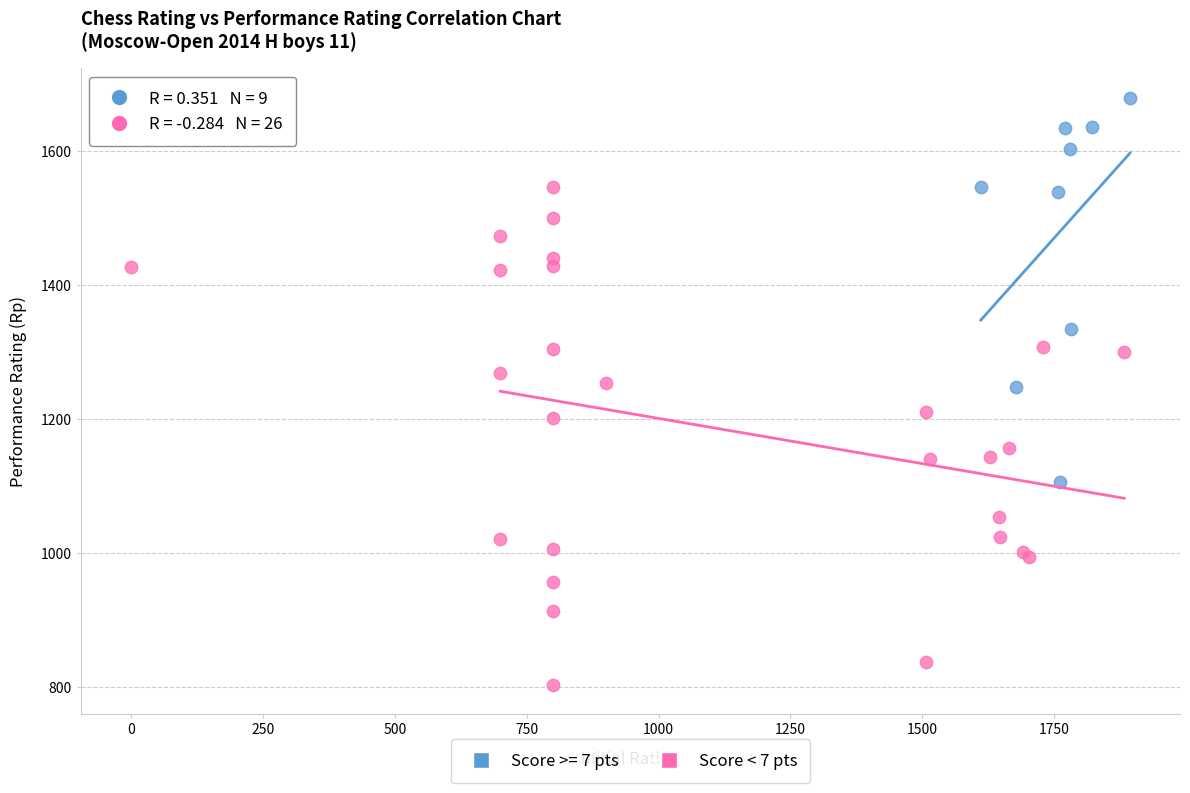

Which series contains the lowest Y value?

Score < 7 pts